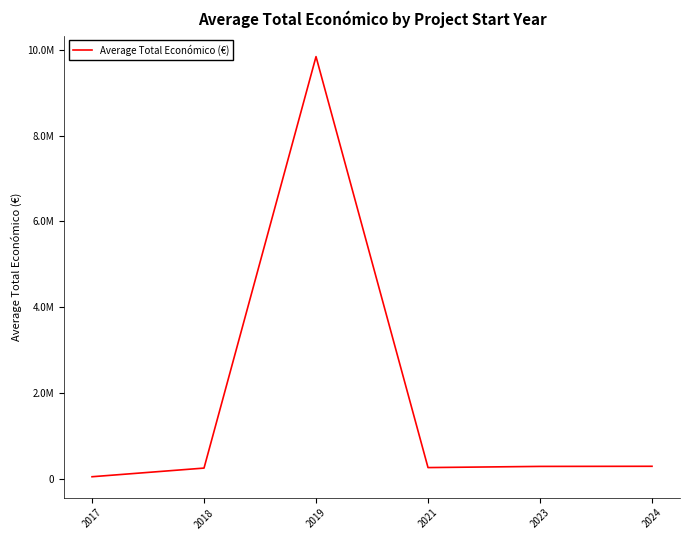

How many interior local valleys (lower than both neighbors) does the data have?

1